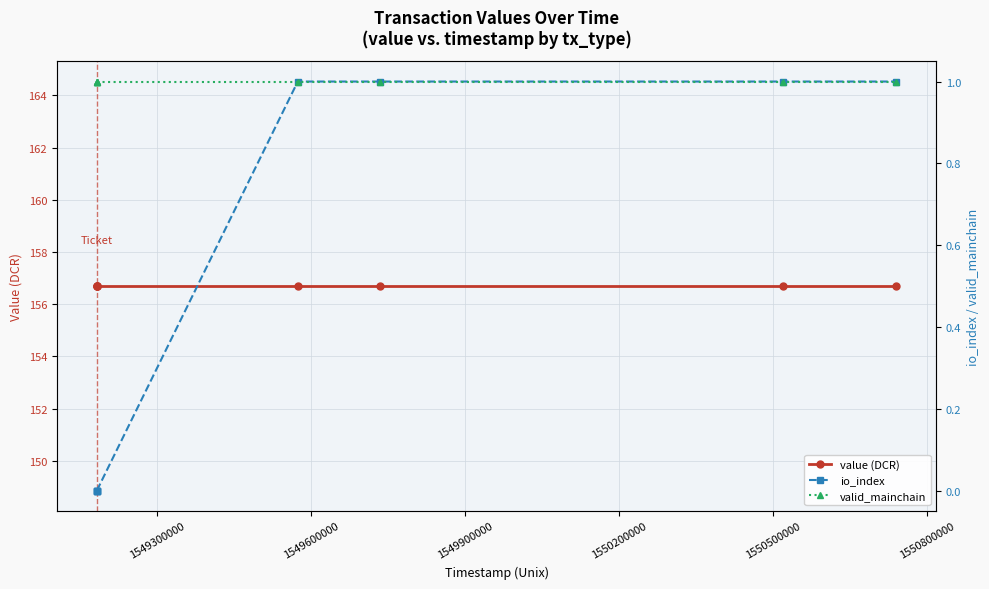

True or false: io_index and valid_mainchain intersect in this chart.

False